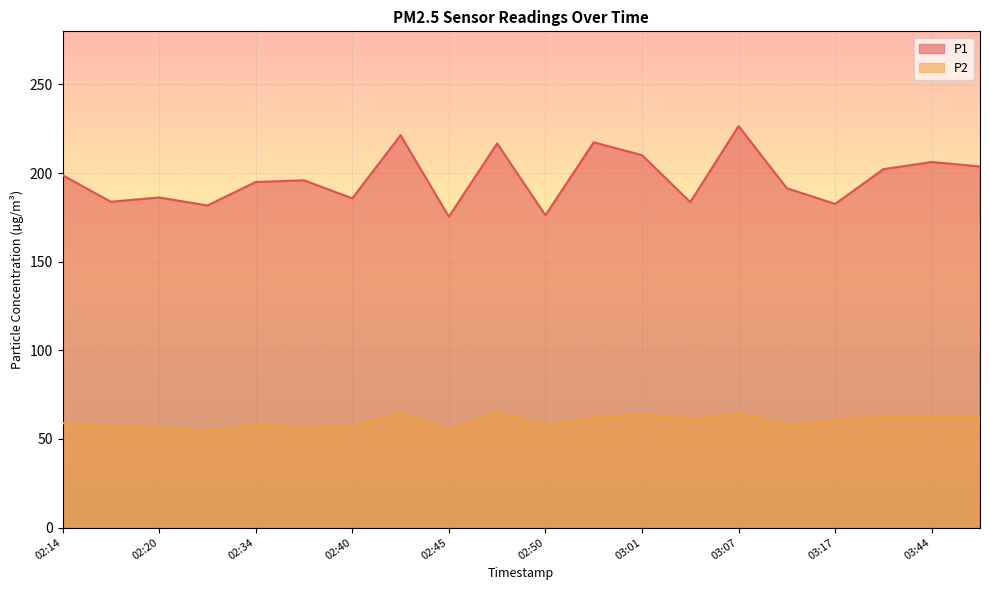

What position from the left is 02:40?

7